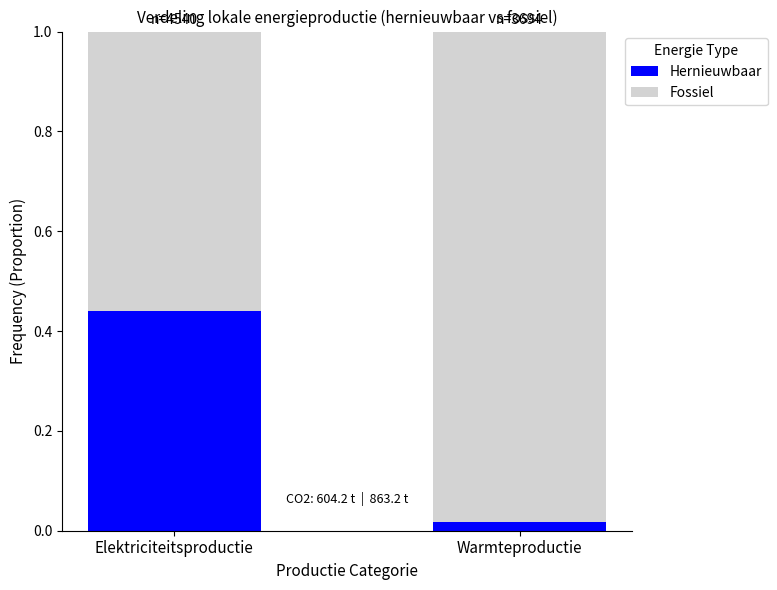

The Hernieuwbaar series shows 0.2 at Elektriciteitsproductie. True or false?

False